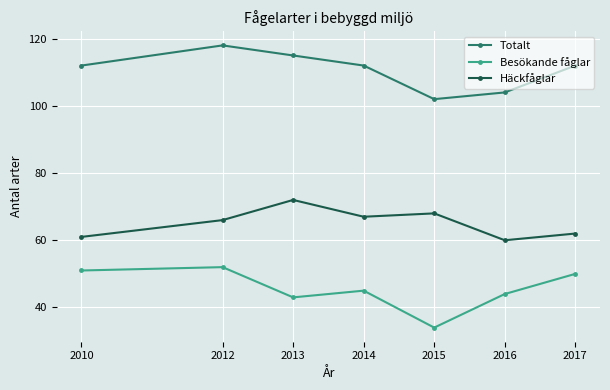

What is the difference between the maximum and second lowest values in the Häckfåglar series?

11